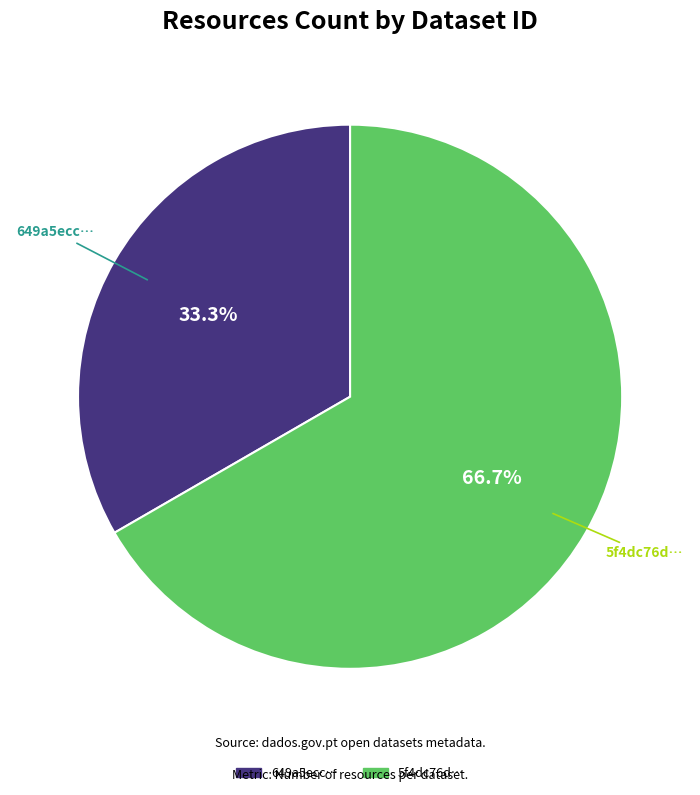

How many slices are in this pie chart?

2